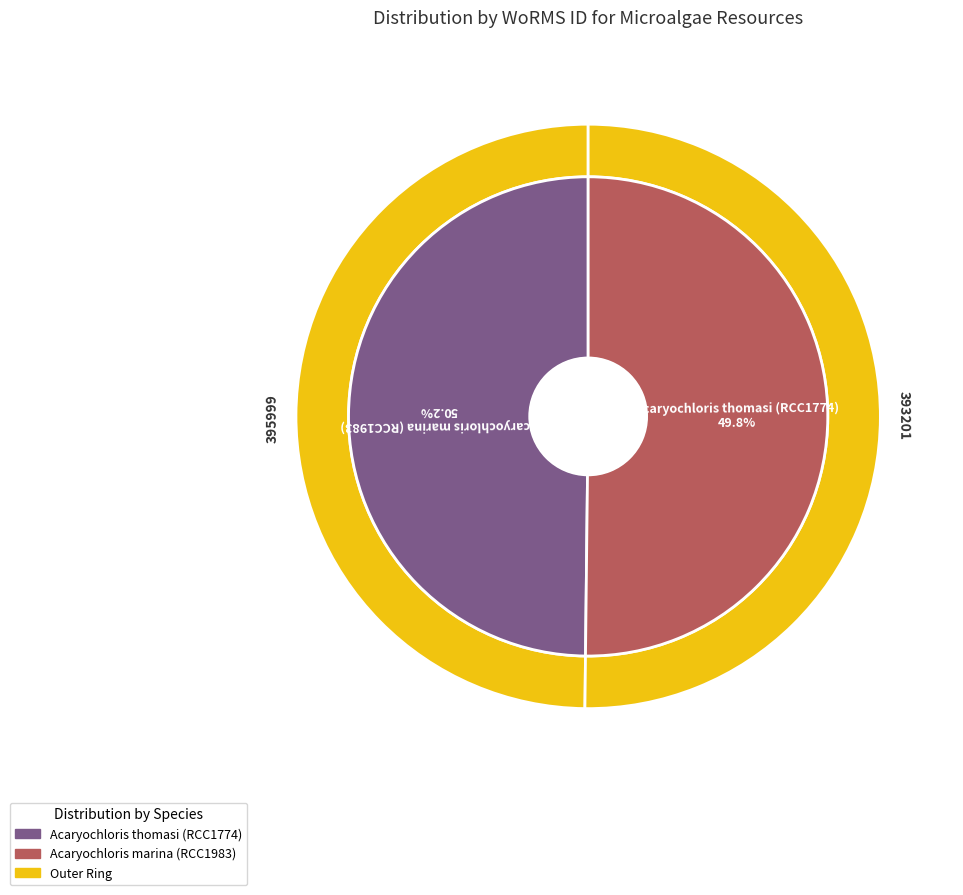

Combined, do Acaryochloris marina (RCC1983) and Acaryochloris thomasi (RCC1774) account for over 50%?

Yes